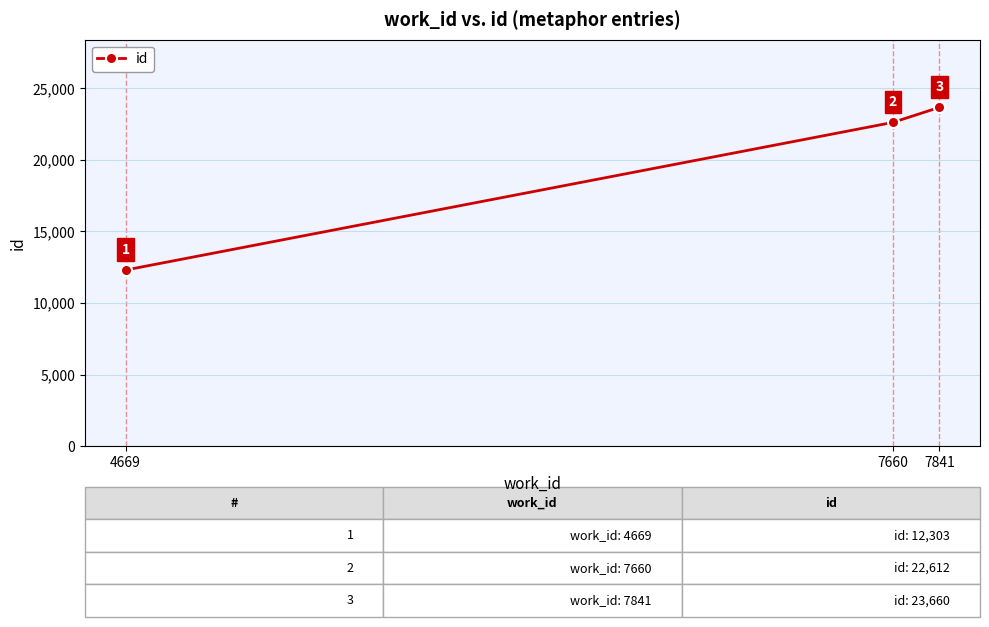

Approximately how many times larger is the value at 7841 compared to 4669?

1.9